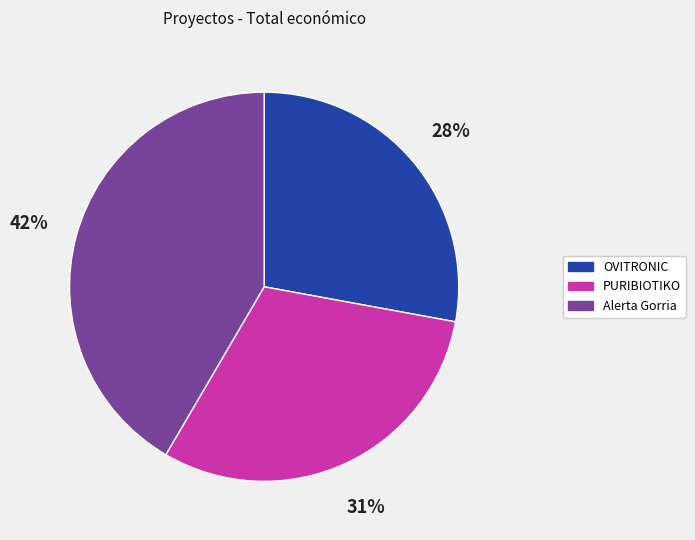

Rank the categories by value from highest to lowest.

Alerta Gorria, PURIBIOTIKO, OVITRONIC